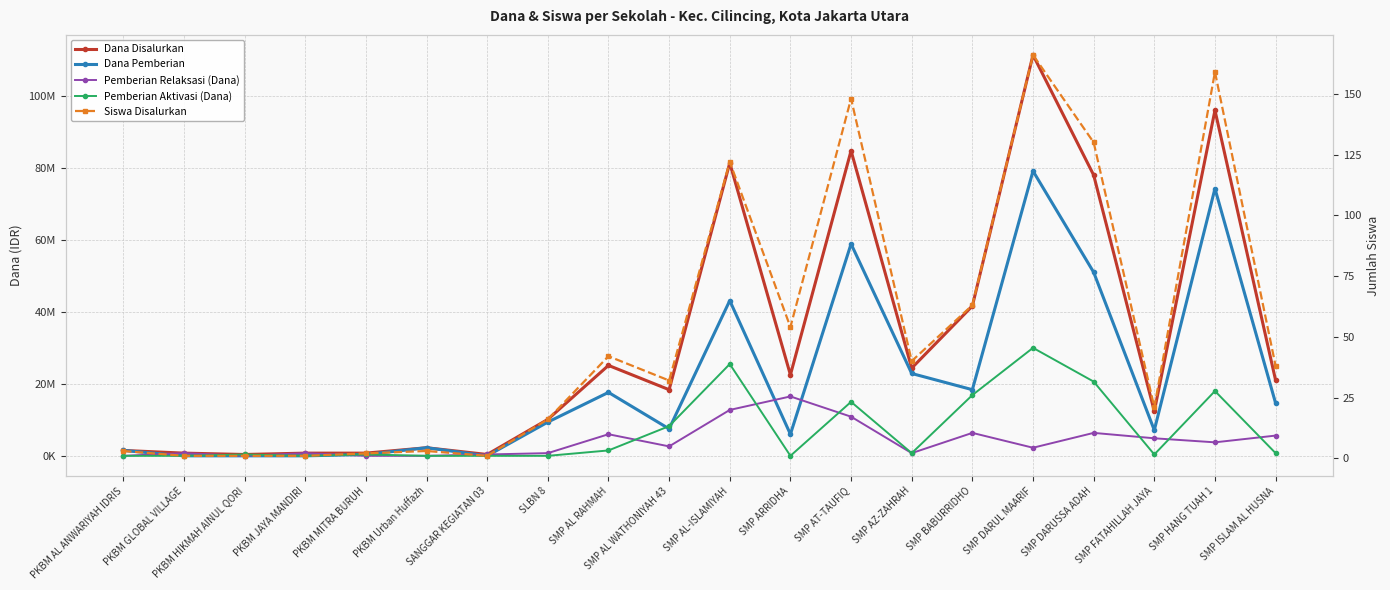

In Siswa Disalurkan, how many points are higher than both neighbors (excluding endpoints)?

6